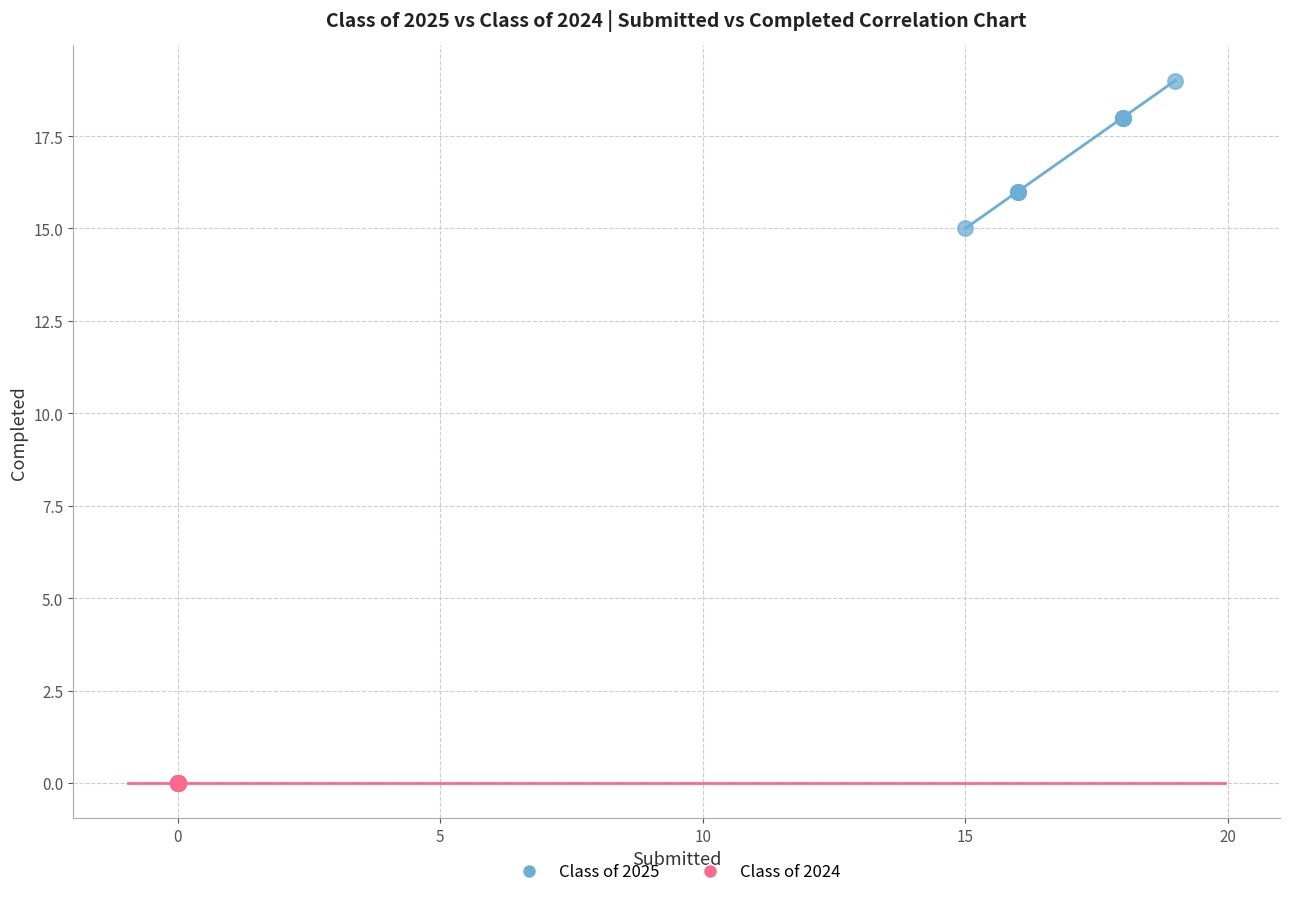

Which series reaches the maximum Y coordinate?

Class of 2025